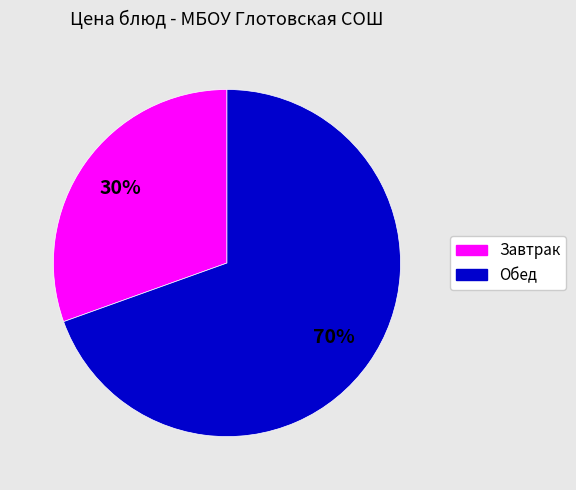

Count the number of slices in the pie.

2